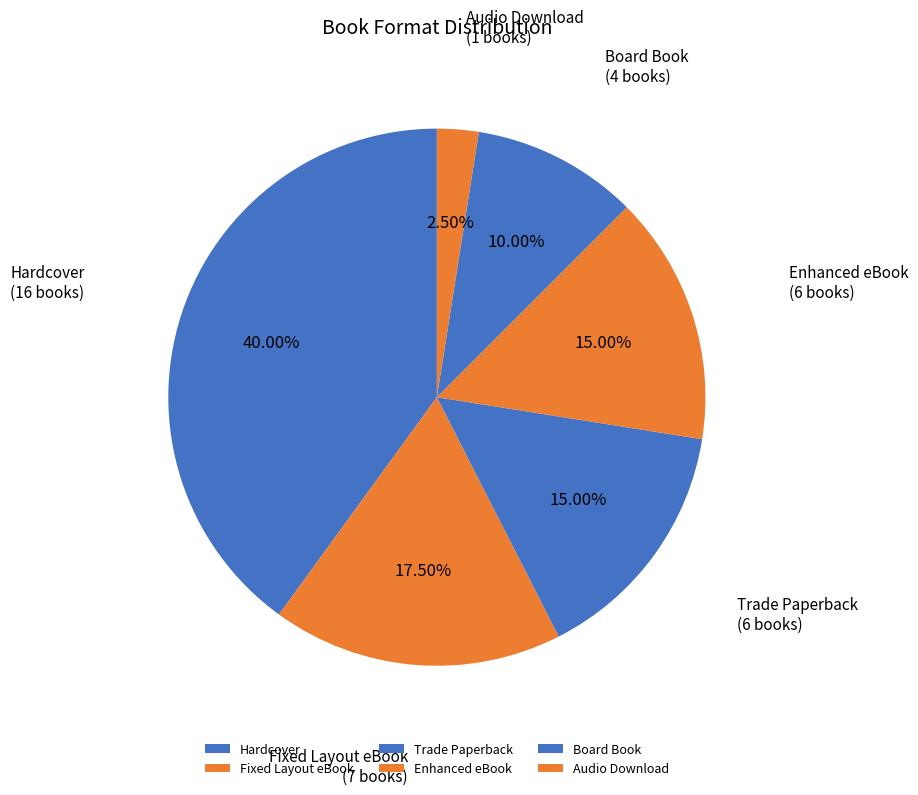

Is the sum of Fixed Layout eBook and Trade Paperback greater than half?

No